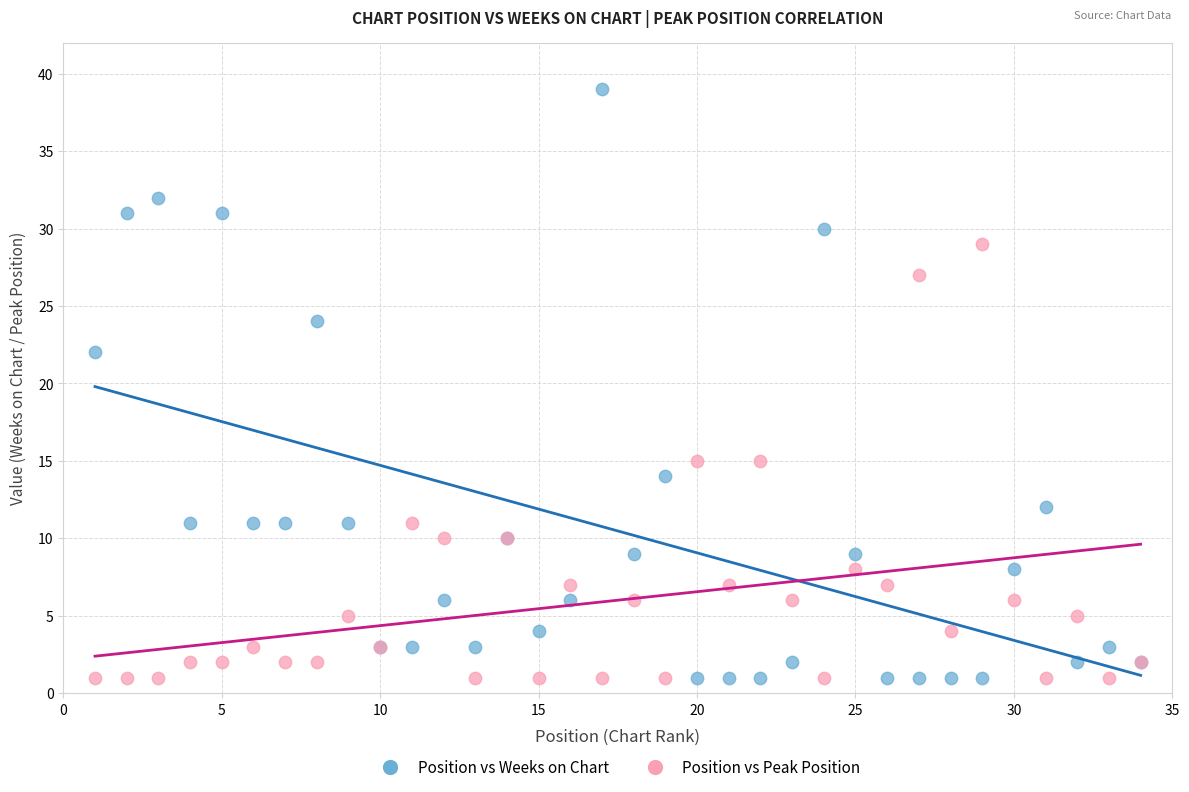

What are all the series names shown in the legend?

Position vs Weeks on Chart, Position vs Peak Position